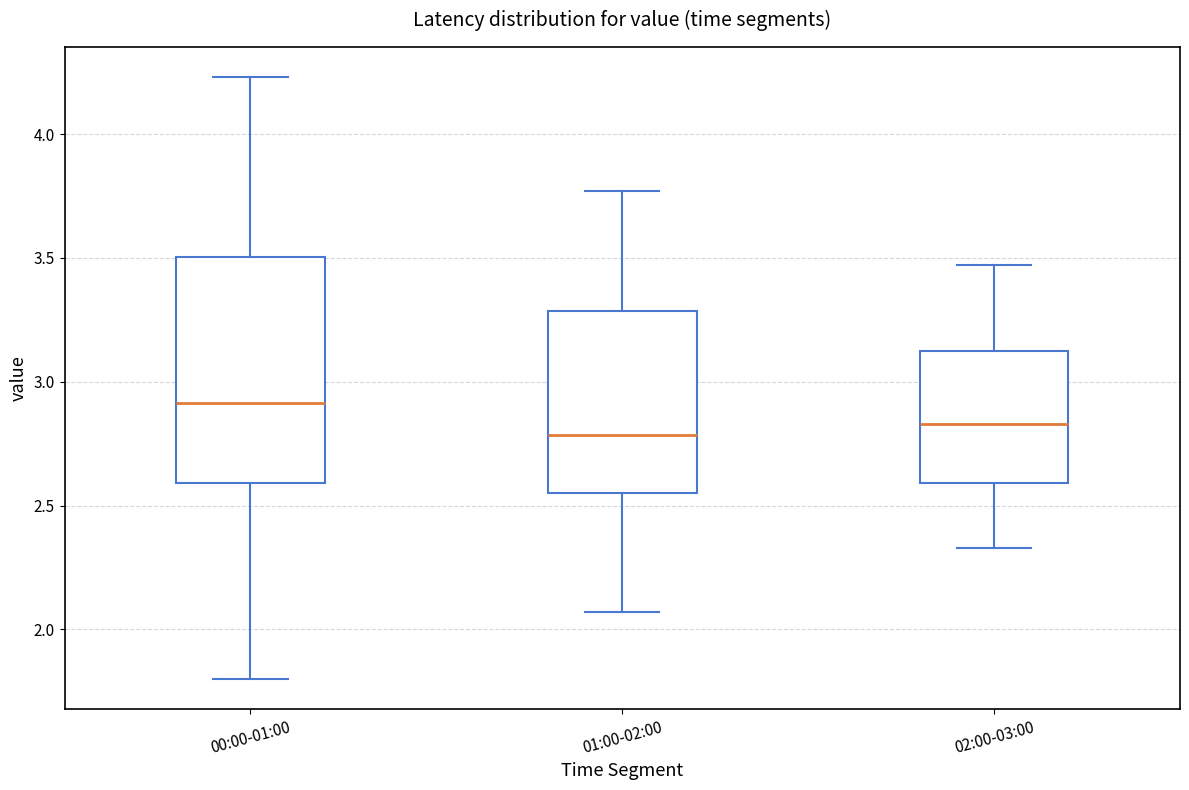

Comparing the boxes themselves (not the whiskers), which one is the tallest?

00:00-01:00